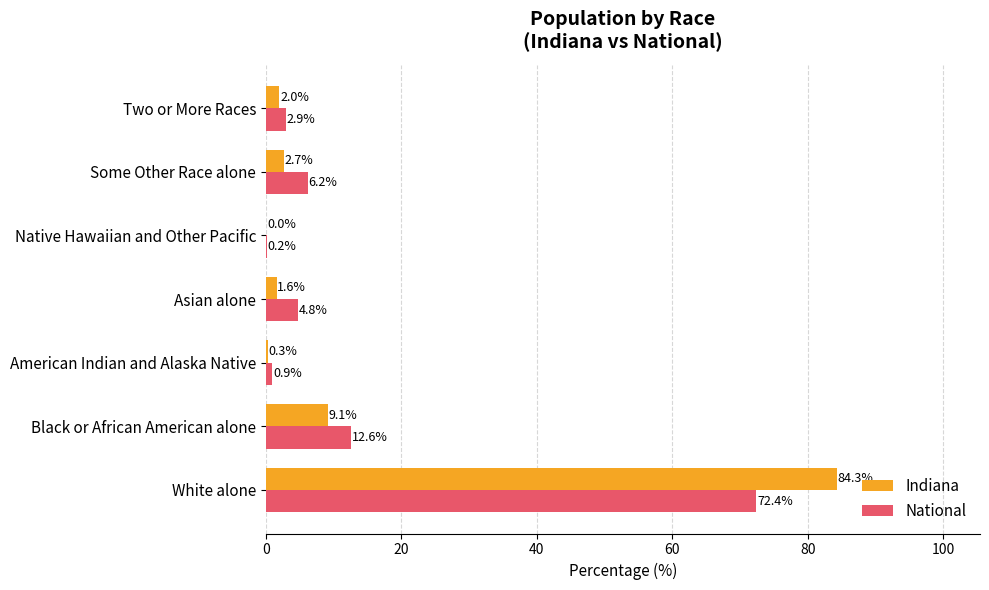

Which series changed the most between White alone and American Indian and Alaska Native?

Indiana